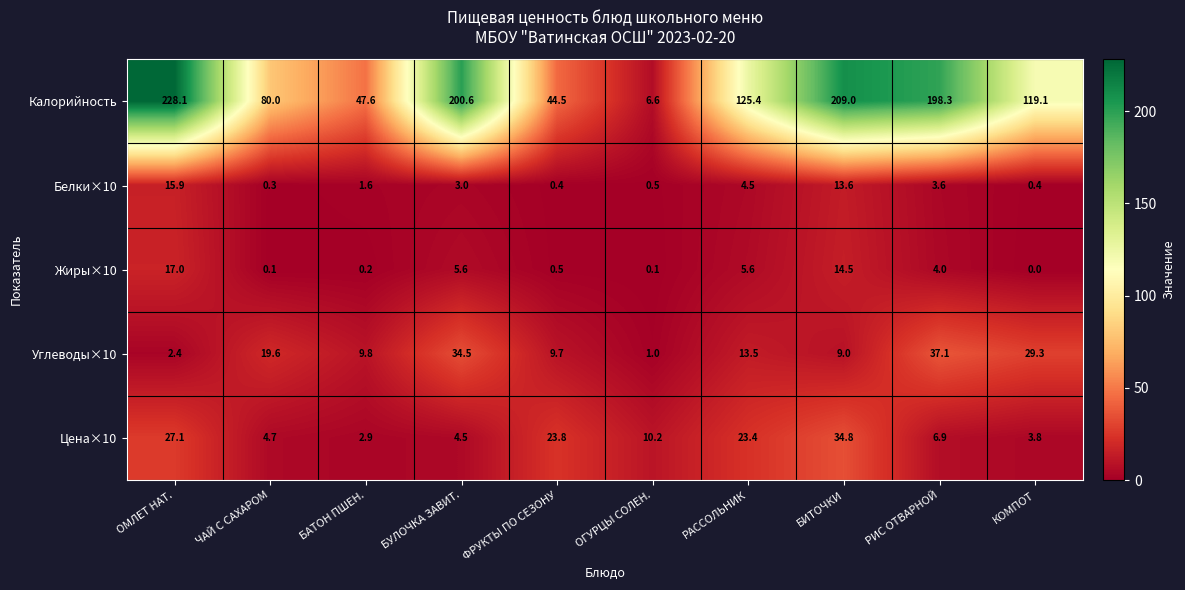

The value of Углеводы×10 at ЧАЙ С САХАРОМ is 19.6. True or false?

True